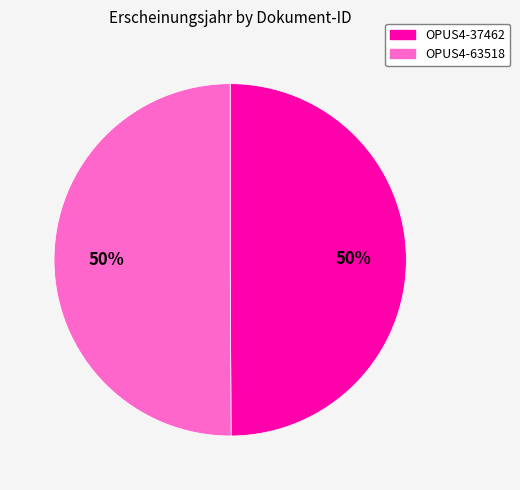

Is the sum of OPUS4-37462 and OPUS4-63518 greater than half?

Yes